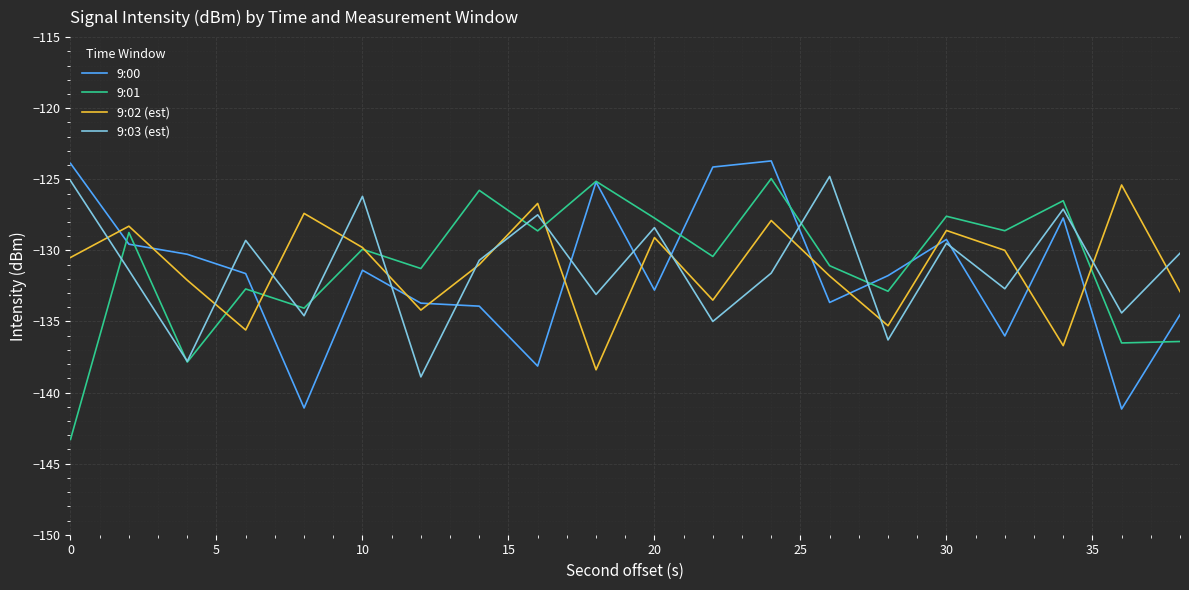

What is the minimum value shown in the chart?

-143.3